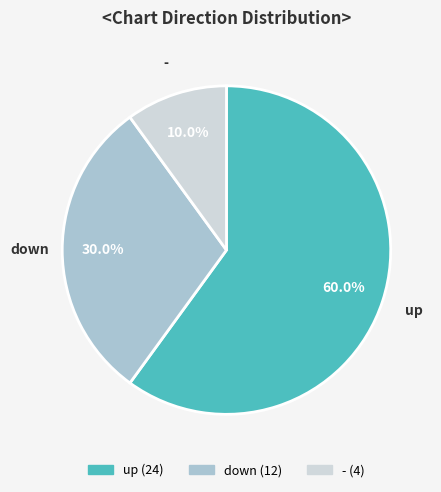

To the nearest percent, what is the average slice percentage?

33%